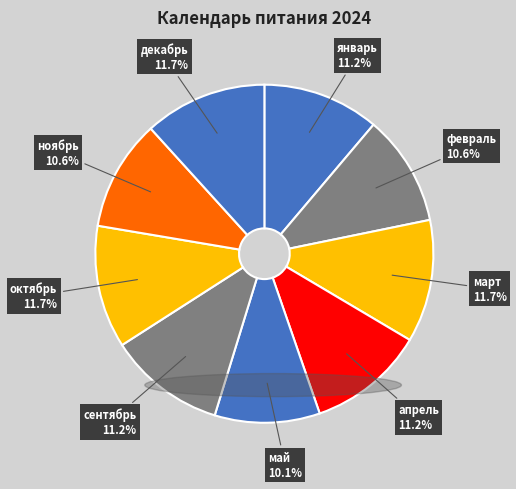

Is there any slice that represents more than half of the pie?

No